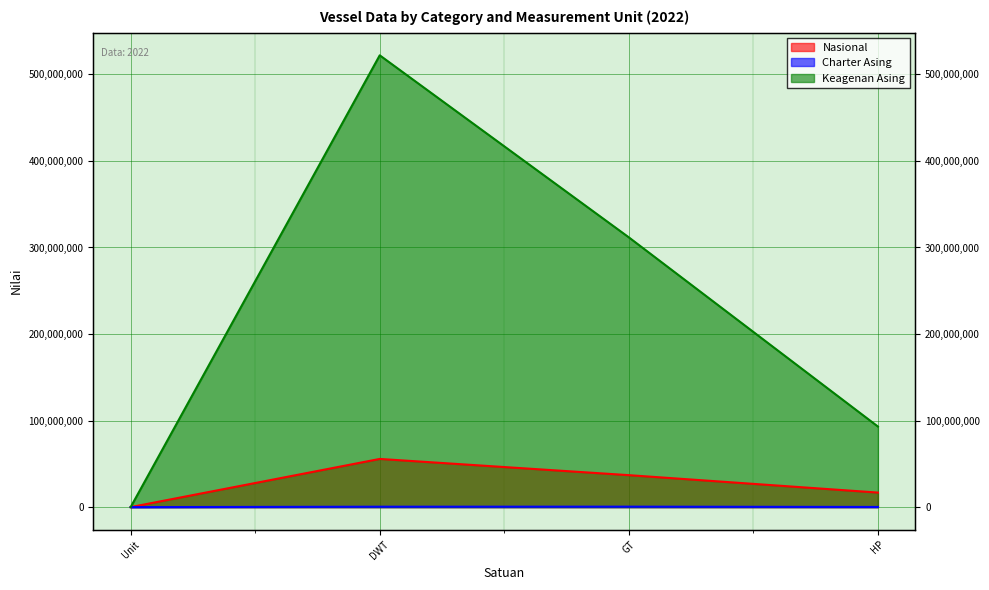

What is the maximum value shown in the chart?

522020742